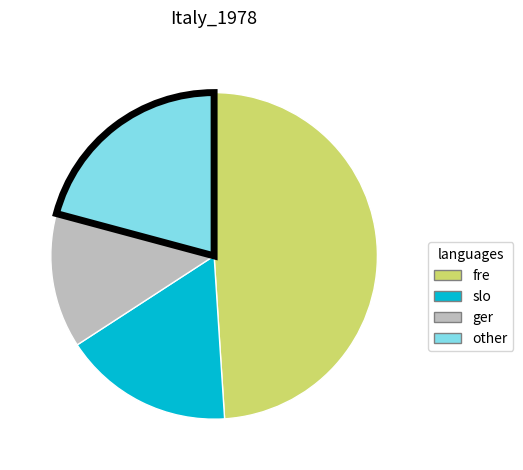

Count the number of slices in the pie.

4